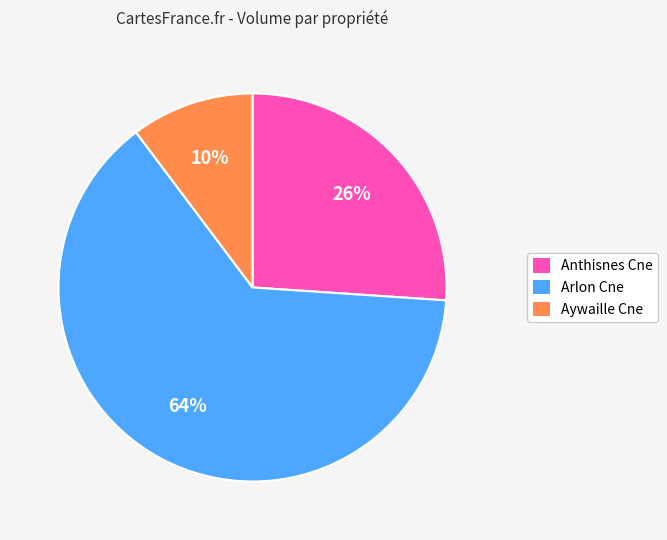

To the nearest percent, what is the combined percentage of Anthisnes Cne and Aywaille Cne?

36%